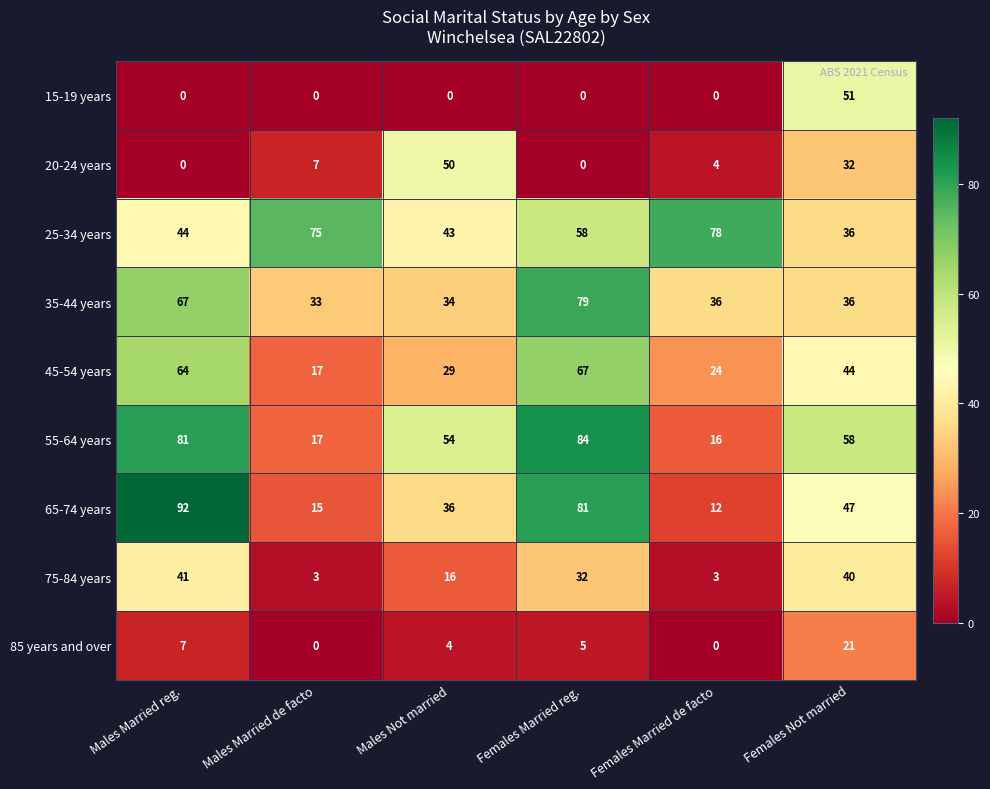

What value does the 55-64 years series have at Females Married reg.?

84